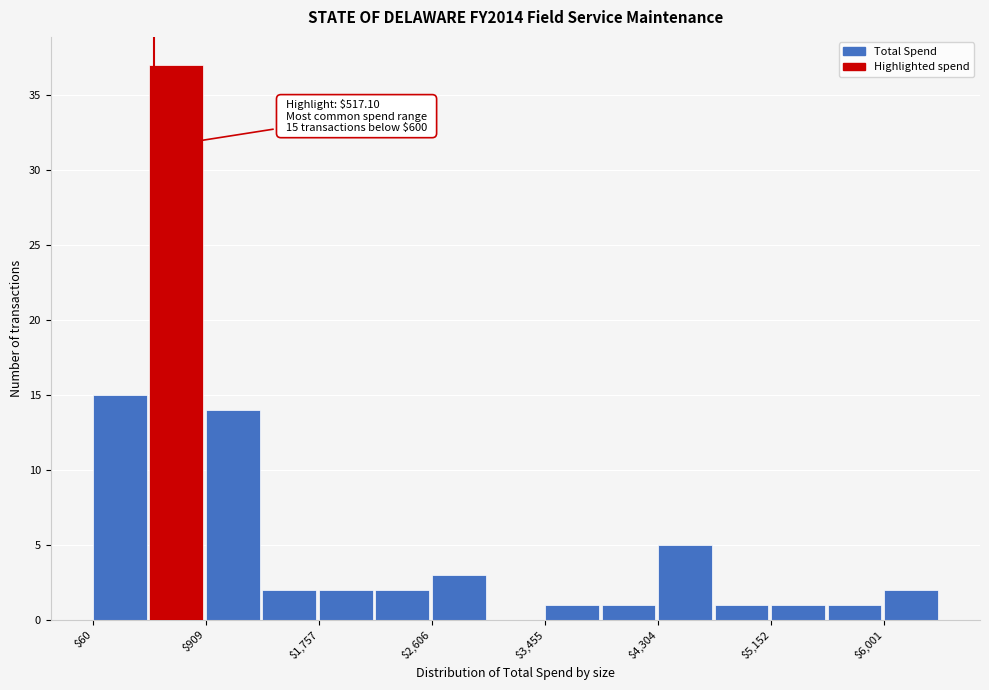

Over which range of the x-axis is the bar tallest?

500 to 900